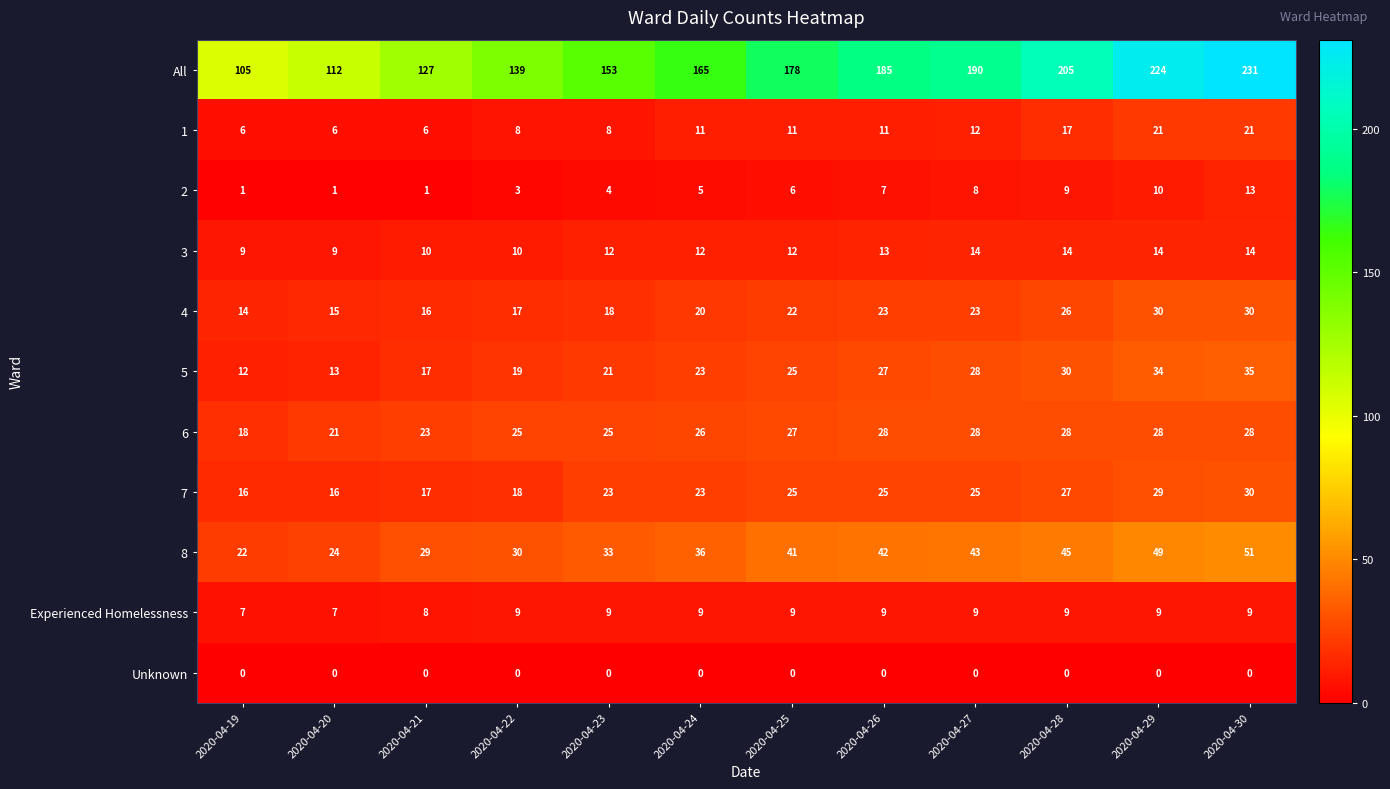

Which label corresponds to the largest value in the chart?

2020-04-30